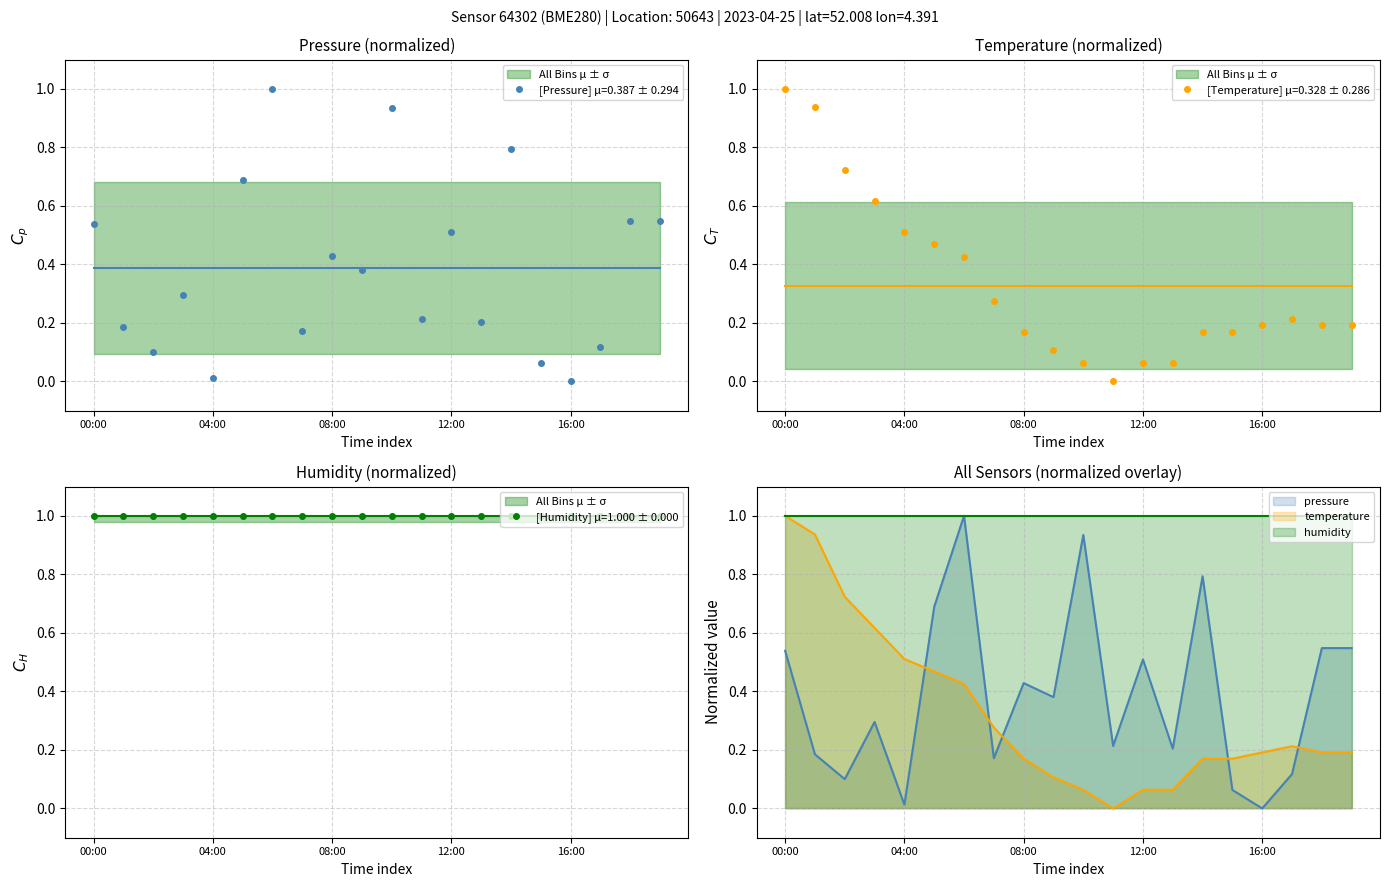

Which series has the largest range (max minus min)?

pressure